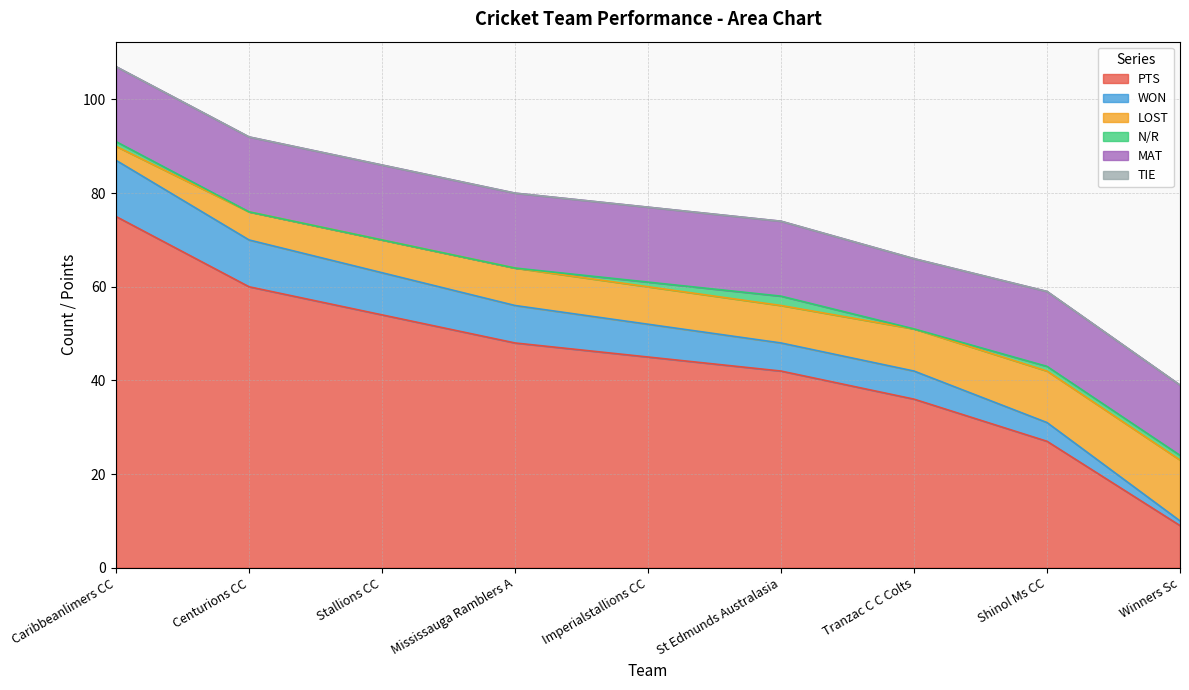

What is the highest value of the PTS series?

75